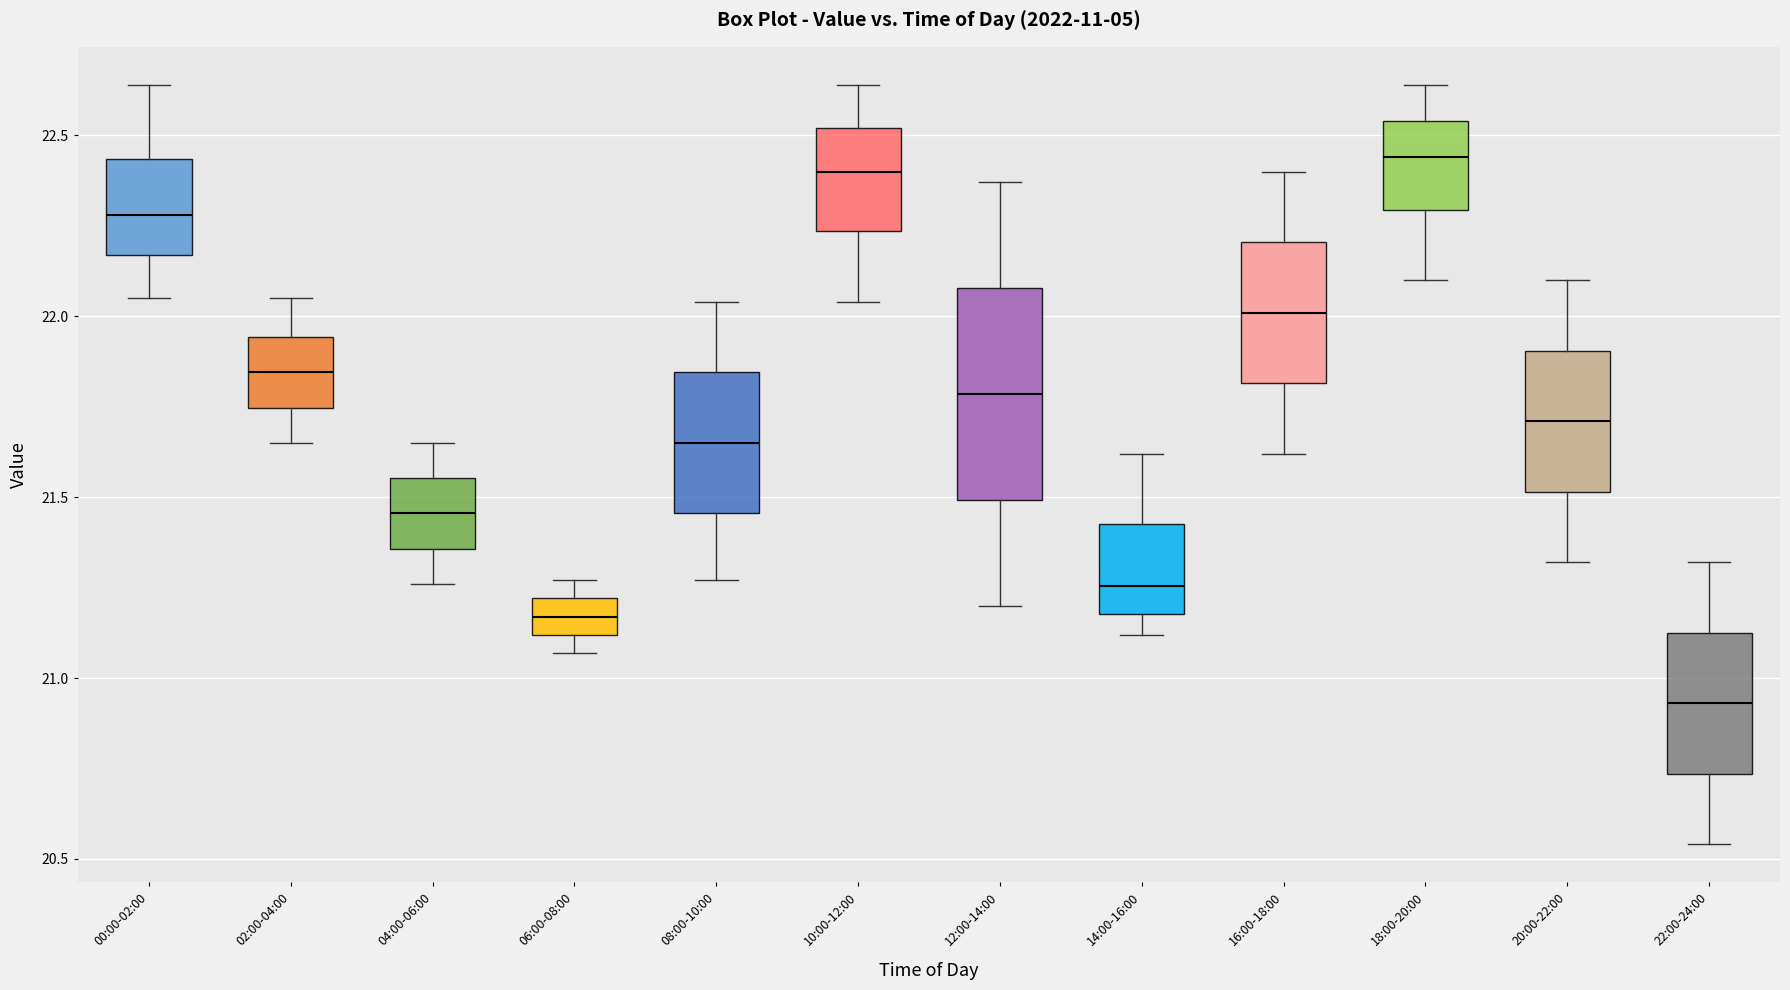

Where is the upper edge of the box for 00:00-02:00 on the y-axis? The values are not printed on the chart, so give them approximately, as read against the axis.

22.45